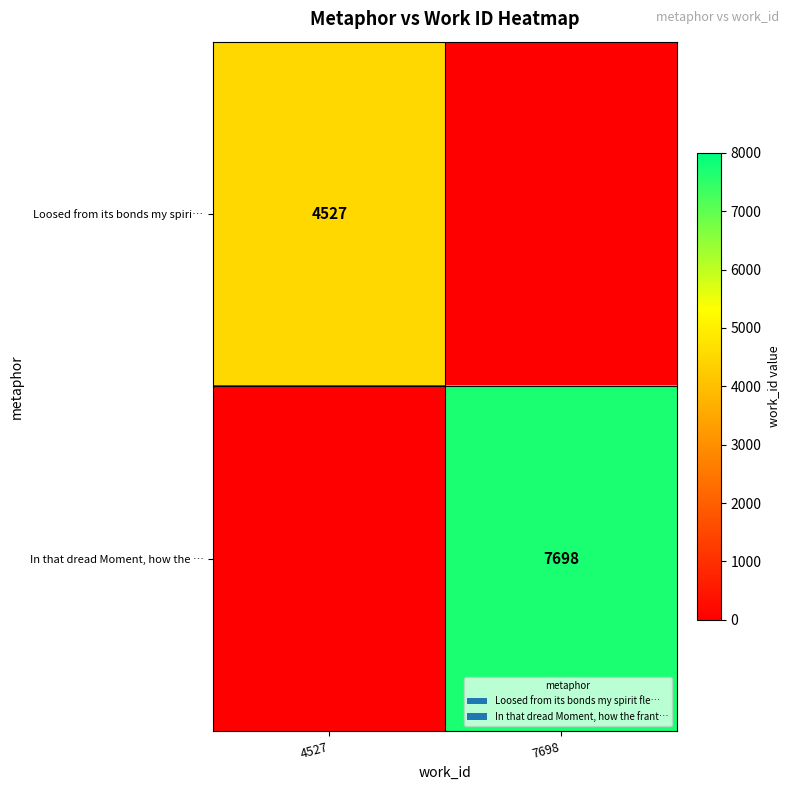

The In that dread Moment, how the … series shows 4977 at 7698. True or false?

False